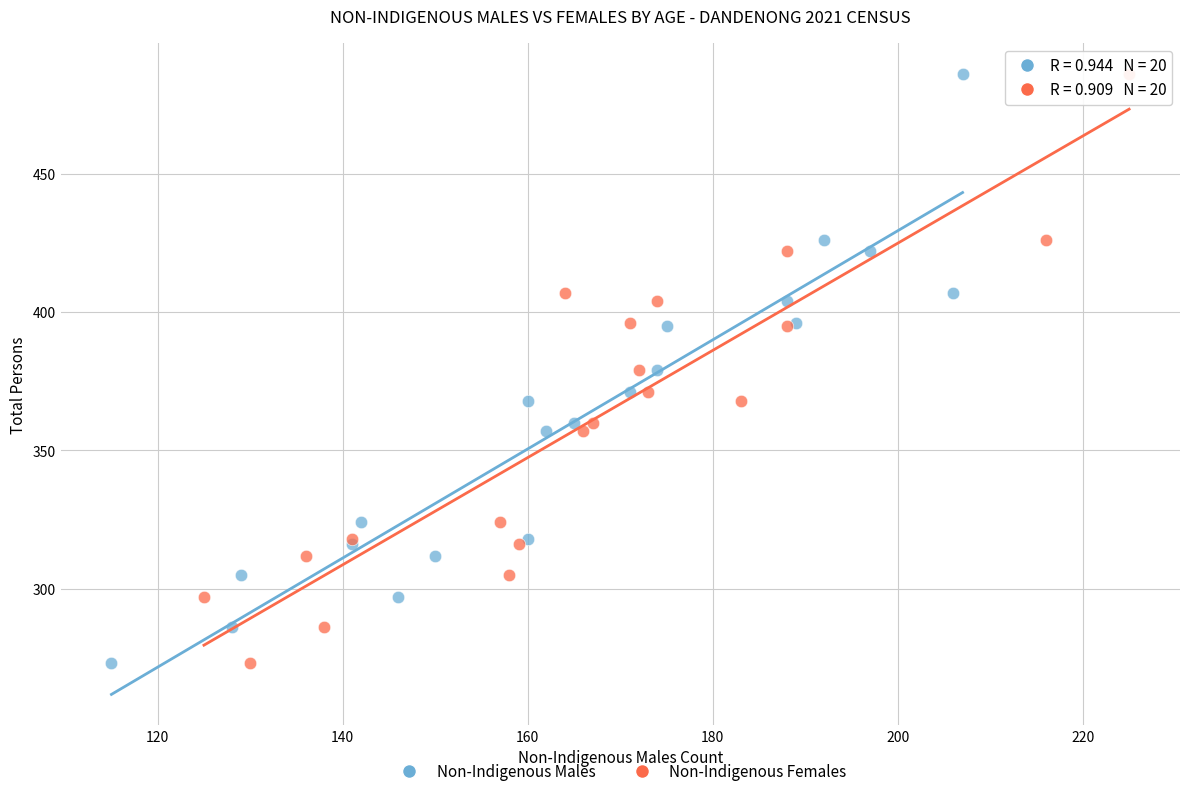

What are all the series names shown in the legend?

Non-Indigenous Males, Non-Indigenous Females